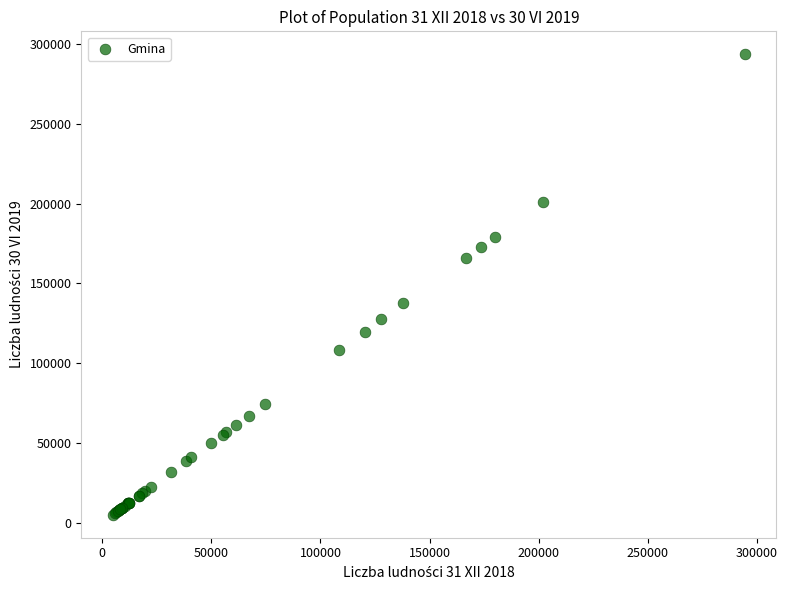

What Y value in the scatter plot is closest to 149263?

137624